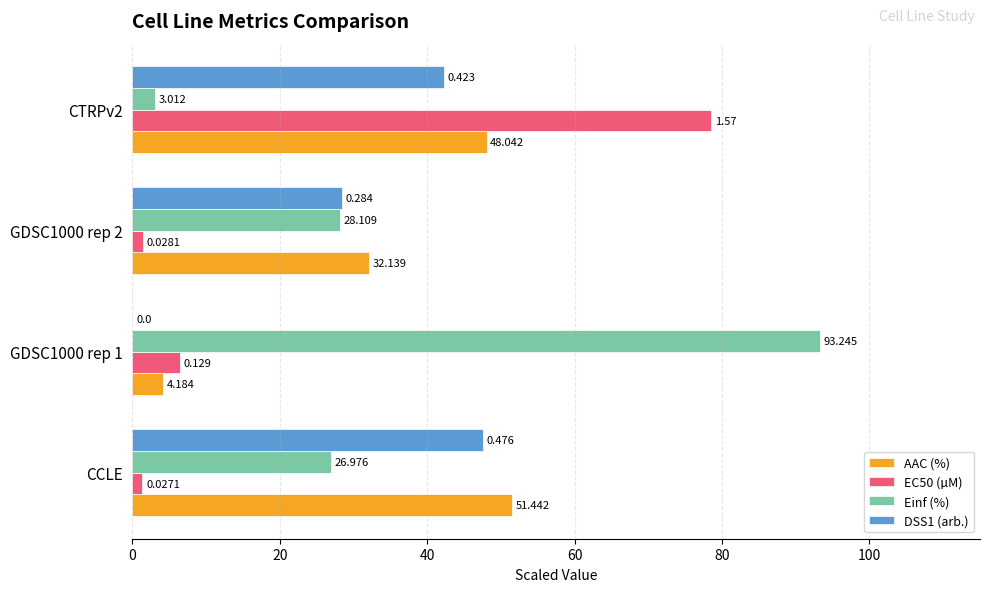

What is the highest value of the DSS1 (arb.) series?

47.6